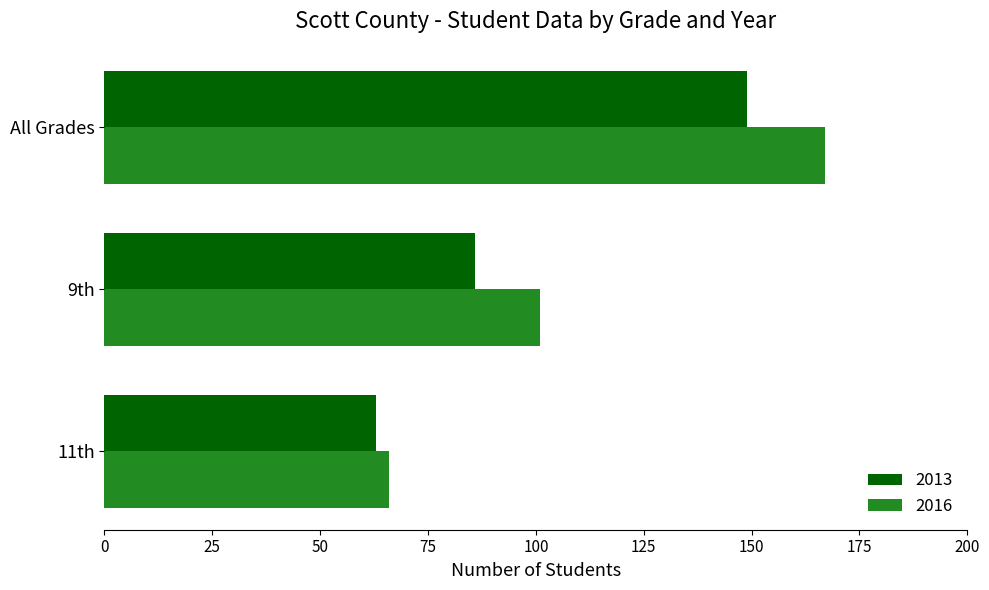

Rank the series by their maximum value, from lowest to highest.

2013, 2016